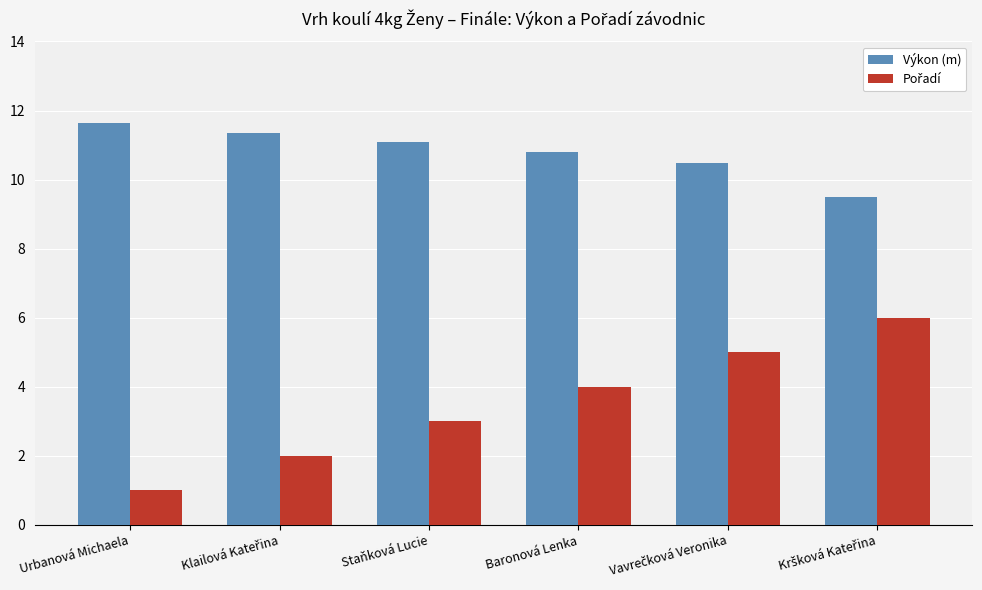

What is the difference between the highest and lowest values at Staňková Lucie?

8.1